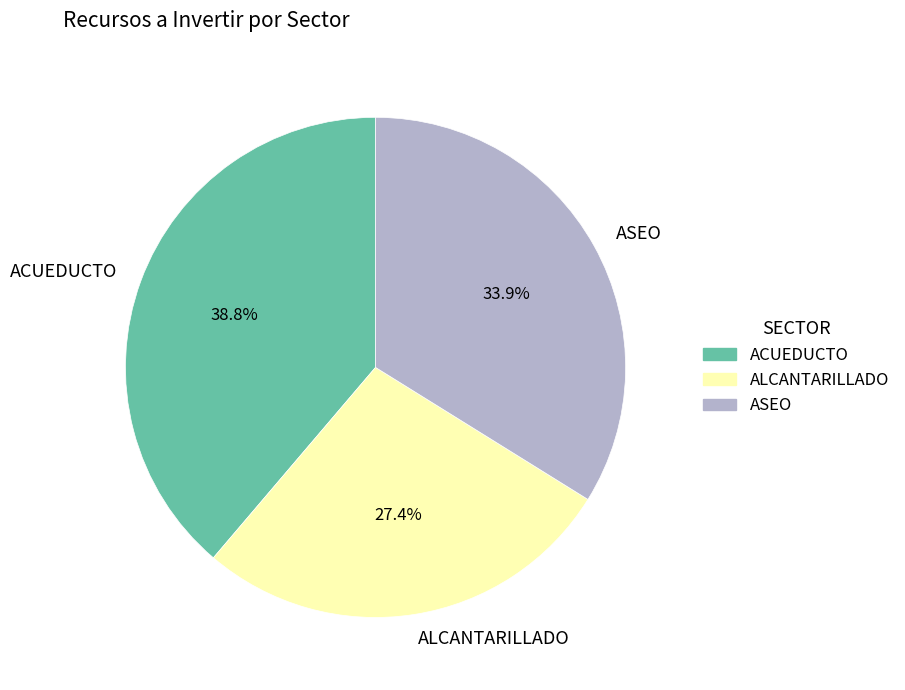

How many slices are in this pie chart?

3